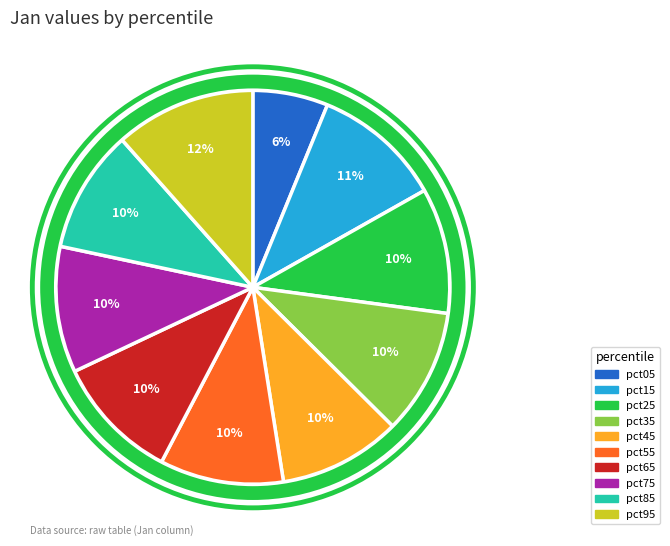

Is it true that pct15 is 5% of the pie?

False